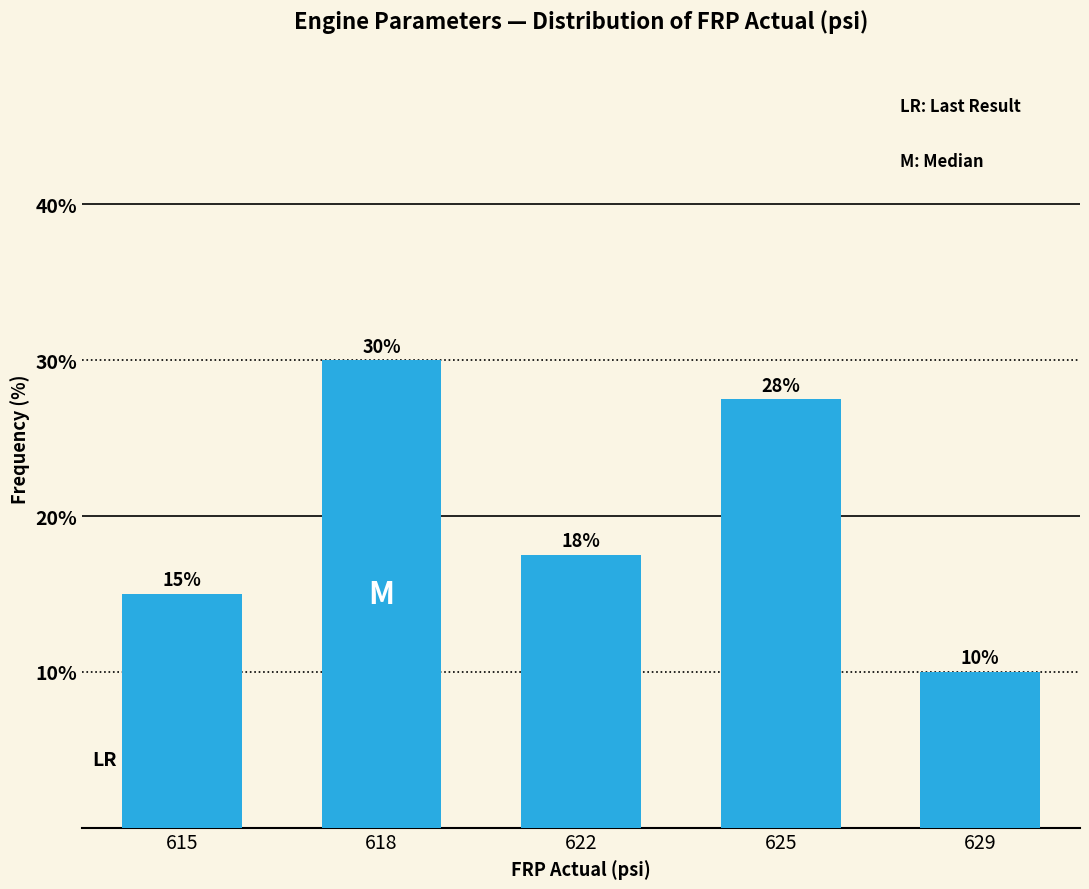

At which label is the value closest to 20?

622